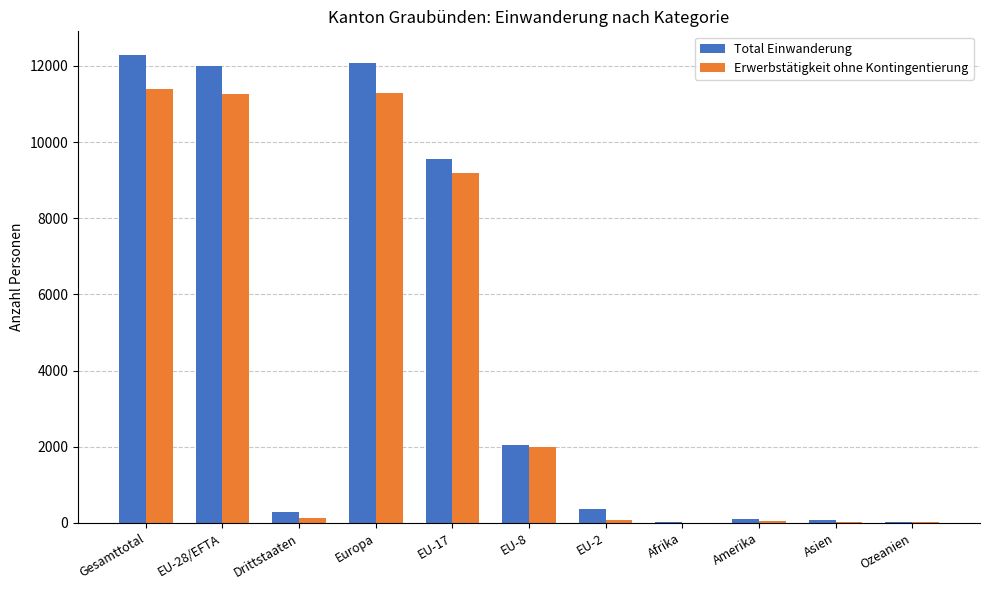

What is the total value across all series at Europa?

23361